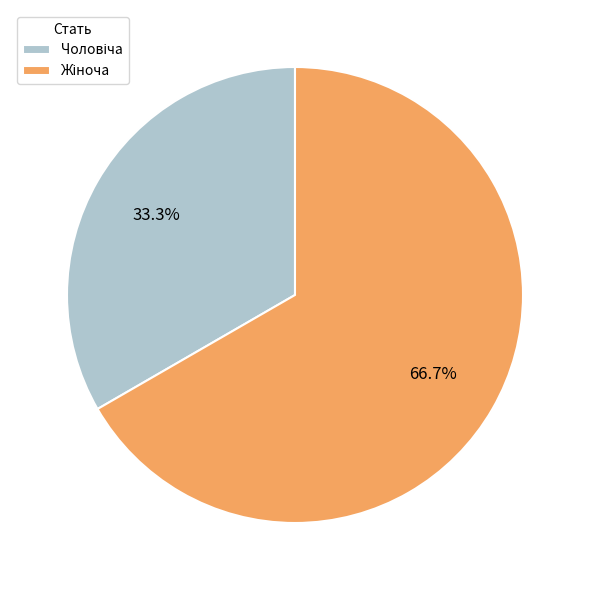

How many segments does this pie chart have?

2